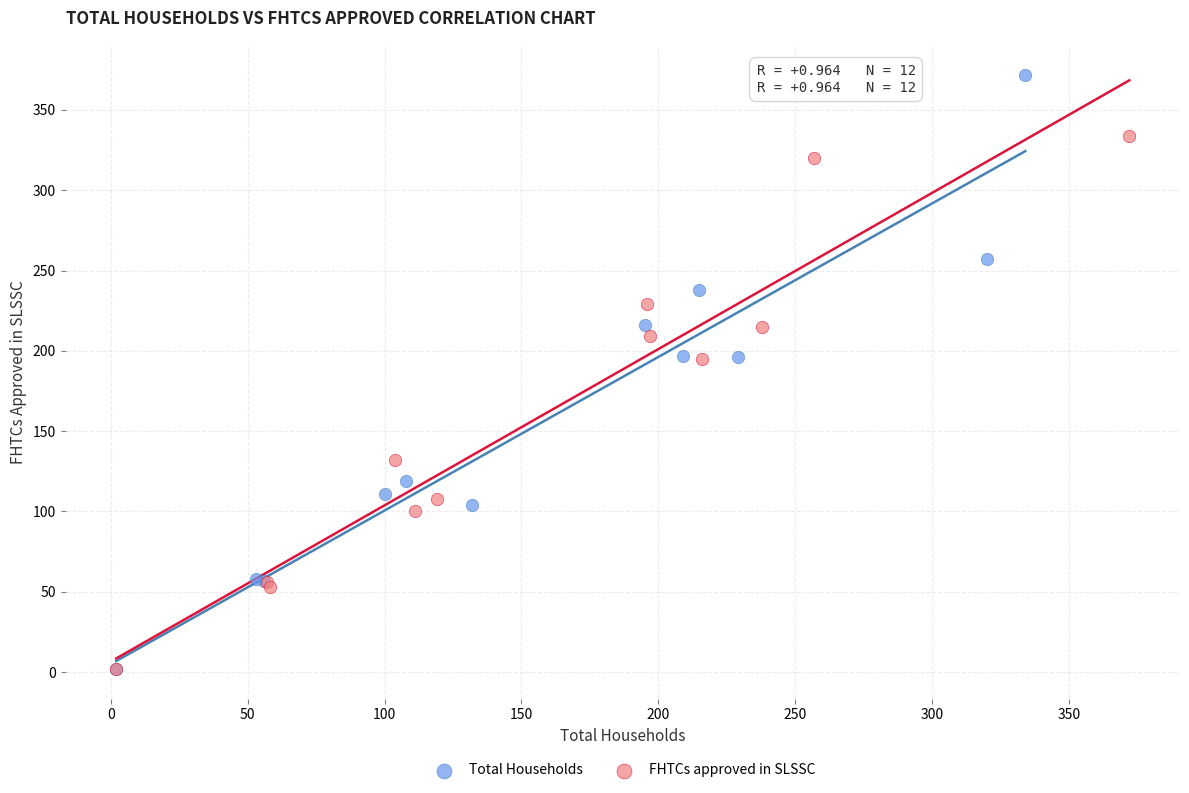

Which series has the largest Y range (max minus min)?

Total Households